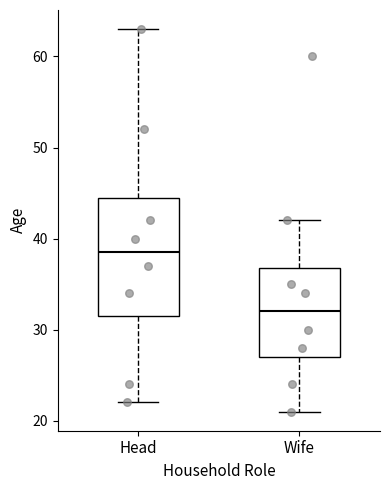

Which box's median line is the lowest?

Wife